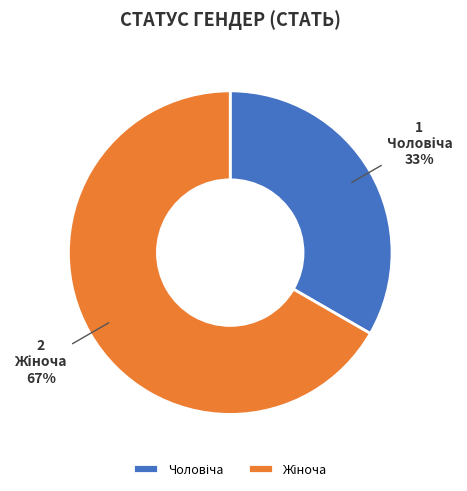

To the nearest percent, what is the average slice percentage?

50%